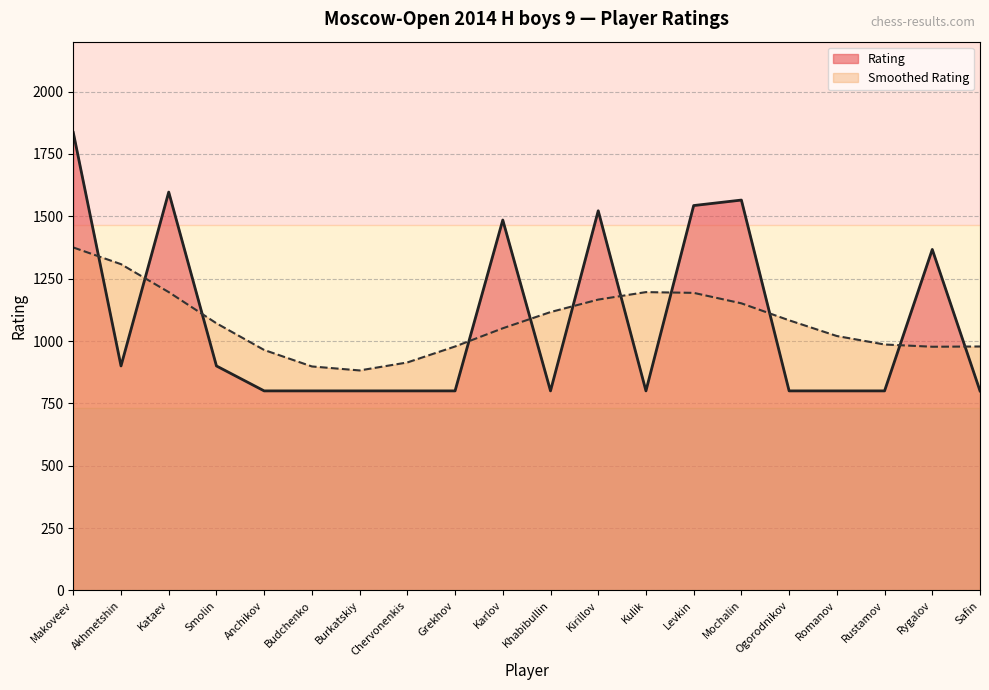

How many interior local valleys (lower than both neighbors) does the data have?

3